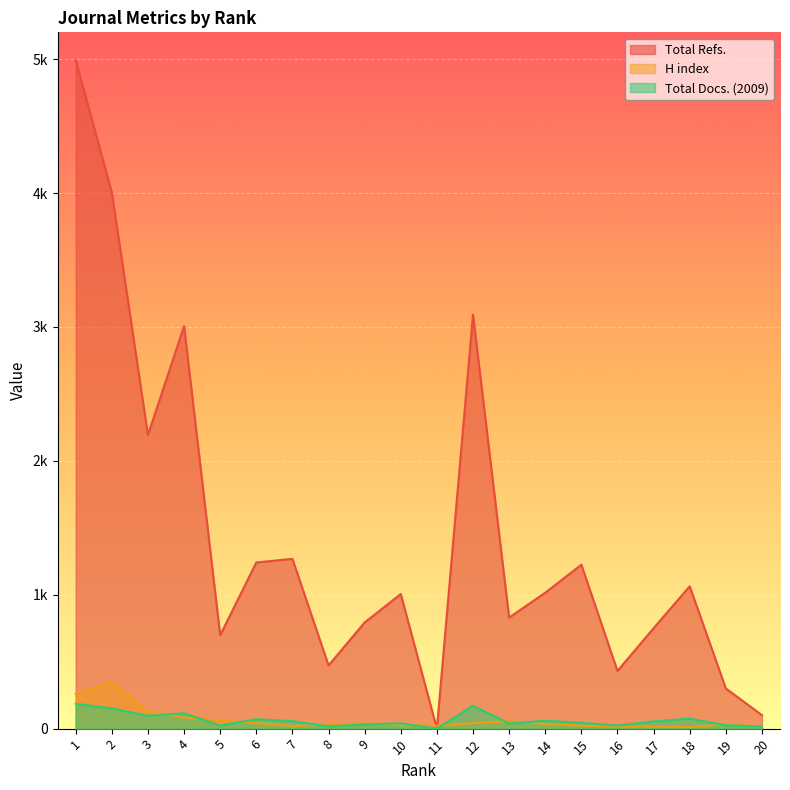

What is the difference between the maximum and minimum values in the H index series?

336